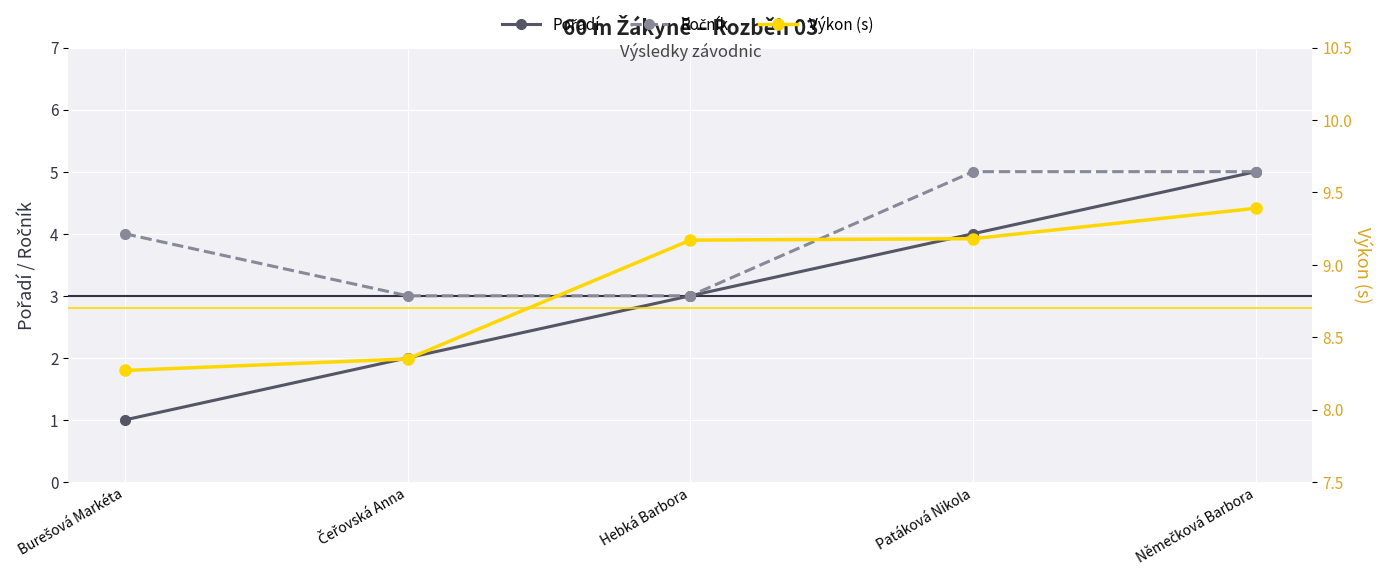

What is the label of the 1st point from the left?

Burešová Markéta